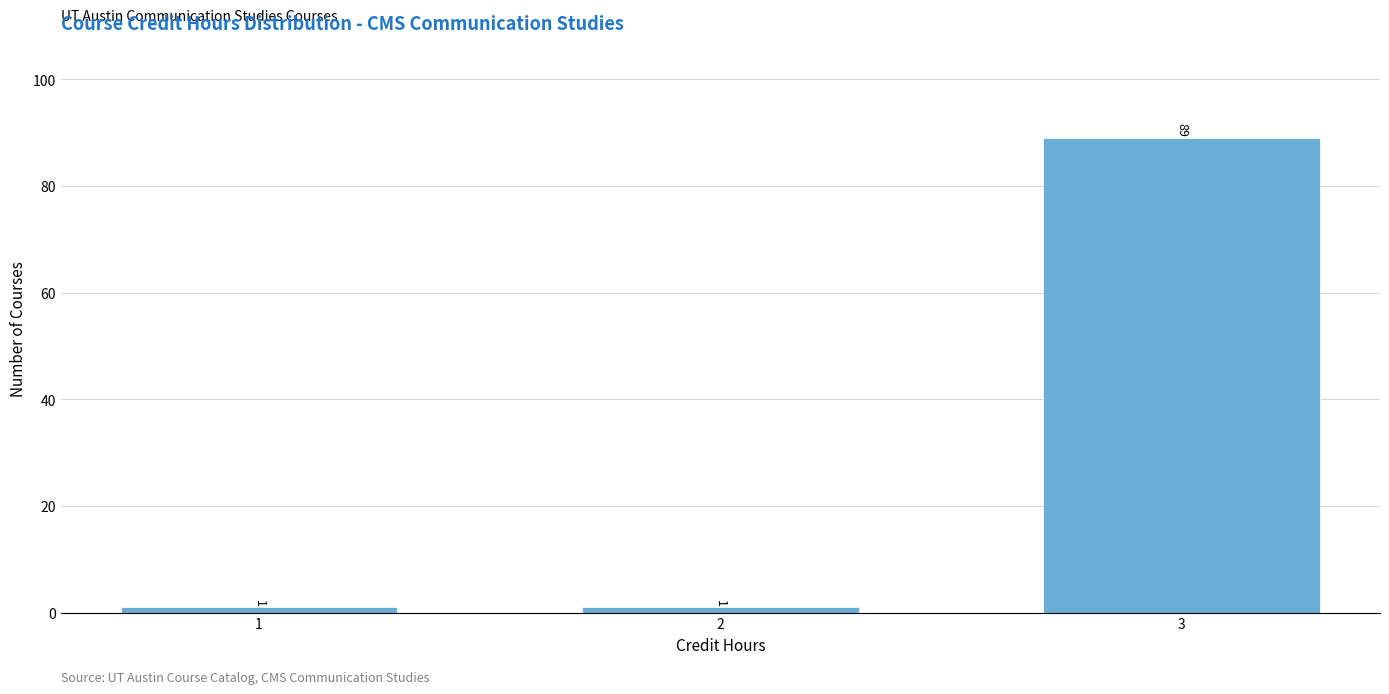

Reading left to right, list all the values displayed in this chart.

1	1	89